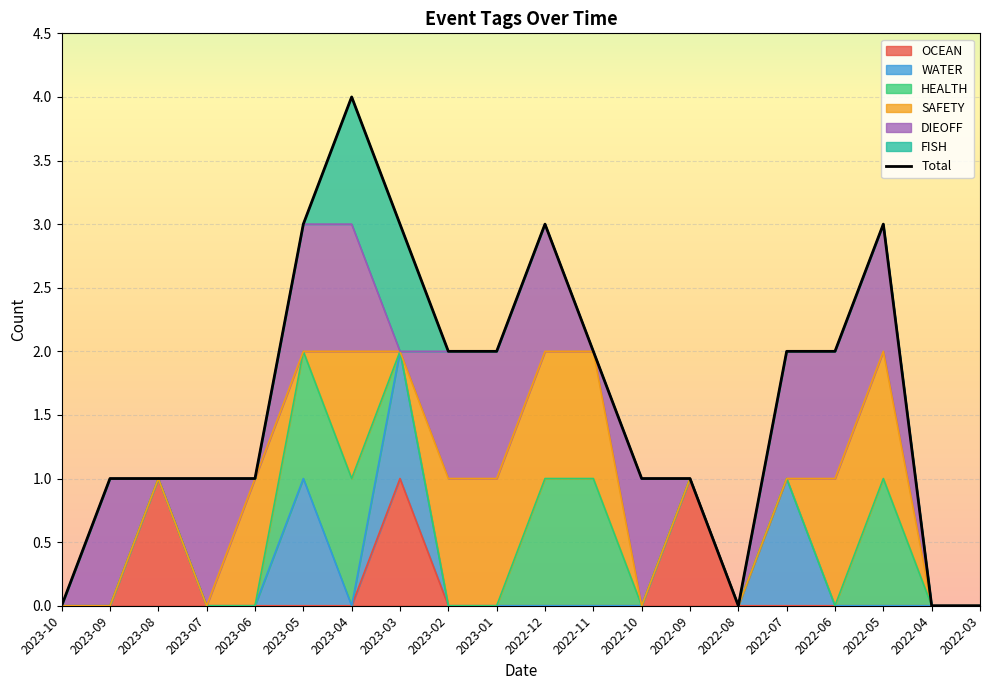

True or false: the data shows 2 at 2023-04.

False